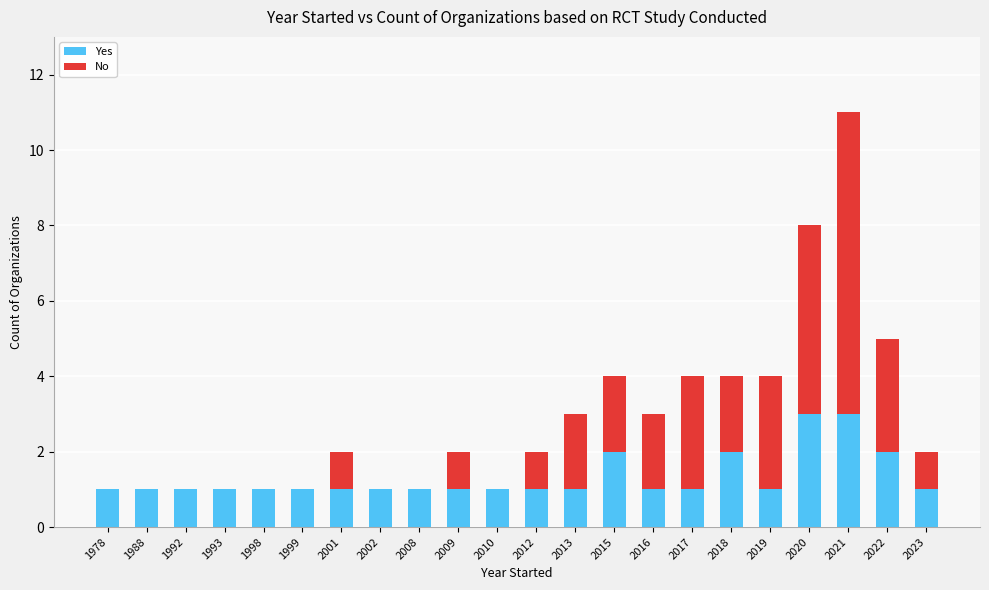

What is the average value of the Yes series?

1